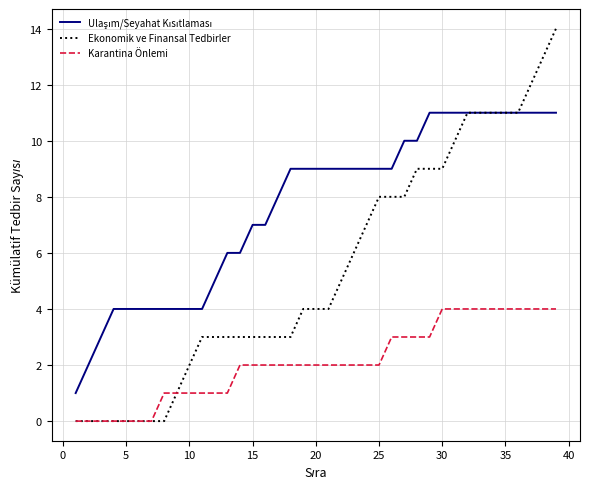

What is the maximum value shown in the chart?

14